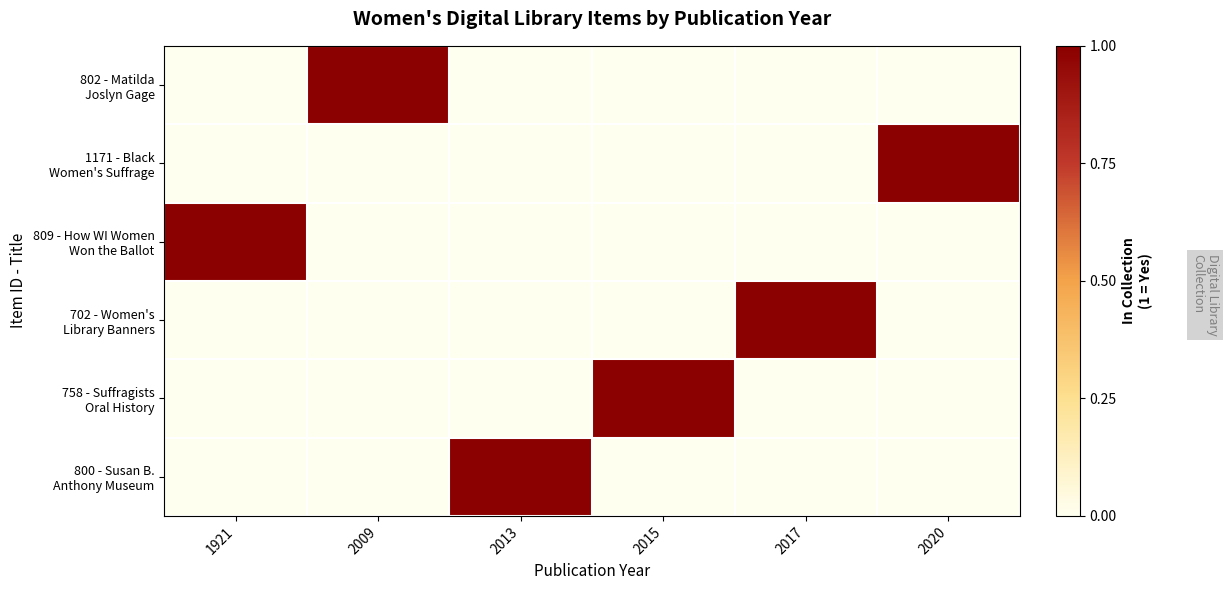

At how many categories does at least one series exceed 0?

6